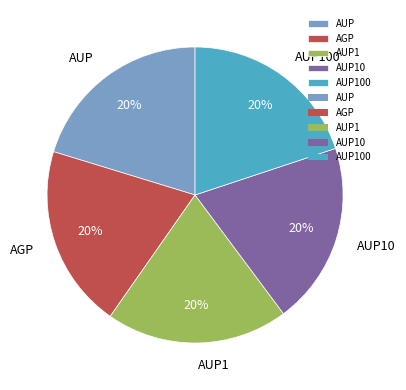

True or false: AUP1 accounts for 20% of the total.

True